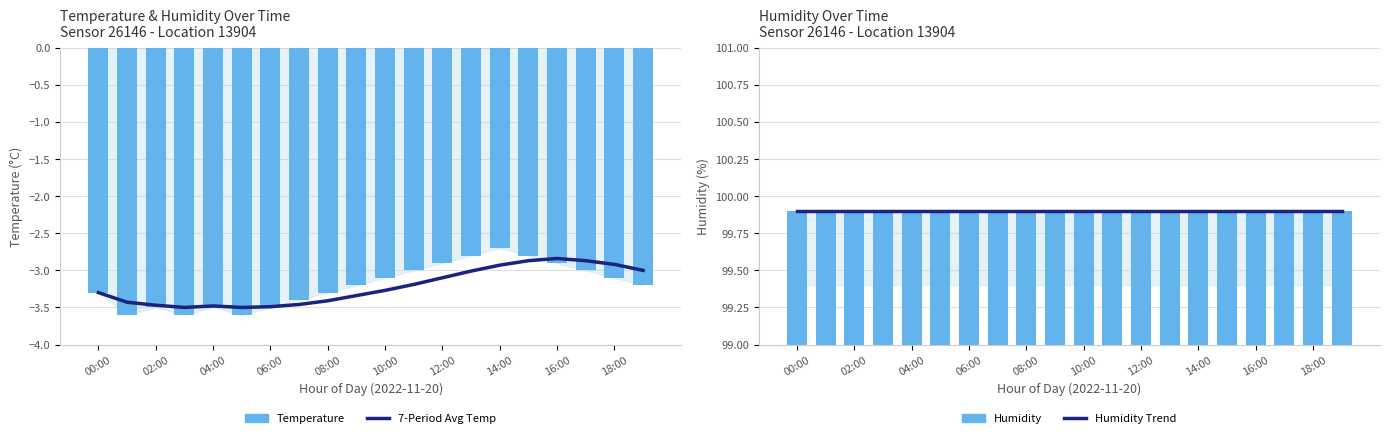

Reading left to right, what are all the values shown in this chart?

7-Period Avg Temp: -3.3	-3.4	-3.5	-3.5	-3.5	-3.5	-3.5	-3.5	-3.4	-3.3	-3.3	-3.2	-3.1	-3.0	-2.9	-2.9	-2.8	-2.9	-2.9	-3.0
Temperature: -3.3	-3.6	-3.5	-3.6	-3.5	-3.6	-3.5	-3.4	-3.3	-3.2	-3.1	-3.0	-2.9	-2.8	-2.7	-2.8	-2.9	-3.0	-3.1	-3.2
Humidity Trend: 99.9	99.9	99.9	99.9	99.9	99.9	99.9	99.9	99.9	99.9	99.9	99.9	99.9	99.9	99.9	99.9	99.9	99.9	99.9	99.9
Humidity: 99.9	99.9	99.9	99.9	99.9	99.9	99.9	99.9	99.9	99.9	99.9	99.9	99.9	99.9	99.9	99.9	99.9	99.9	99.9	99.9